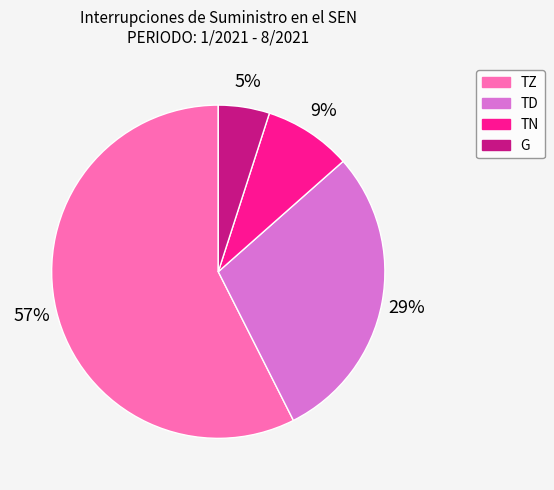

To the nearest percent, what is the combined percentage of G and TD?

34%